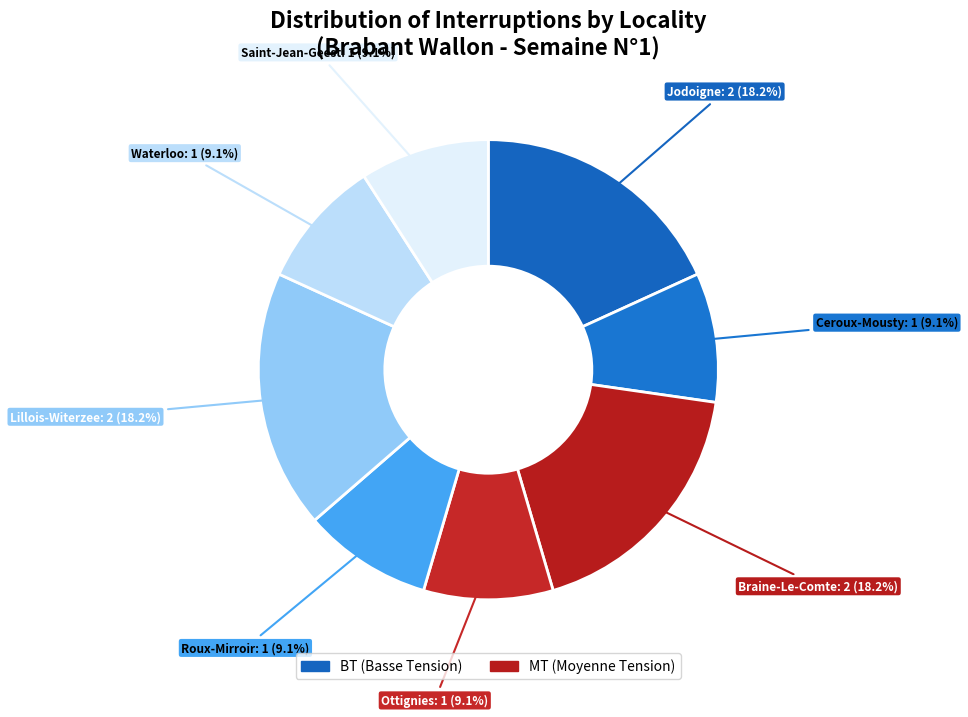

How many segments does this pie chart have?

8